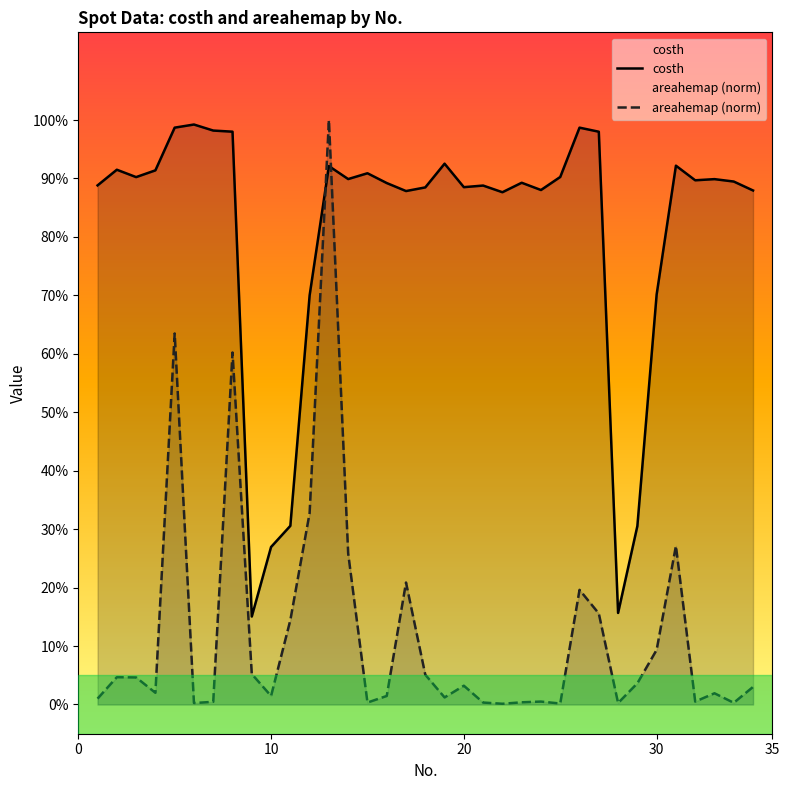

How many lines are shown in the chart?

2